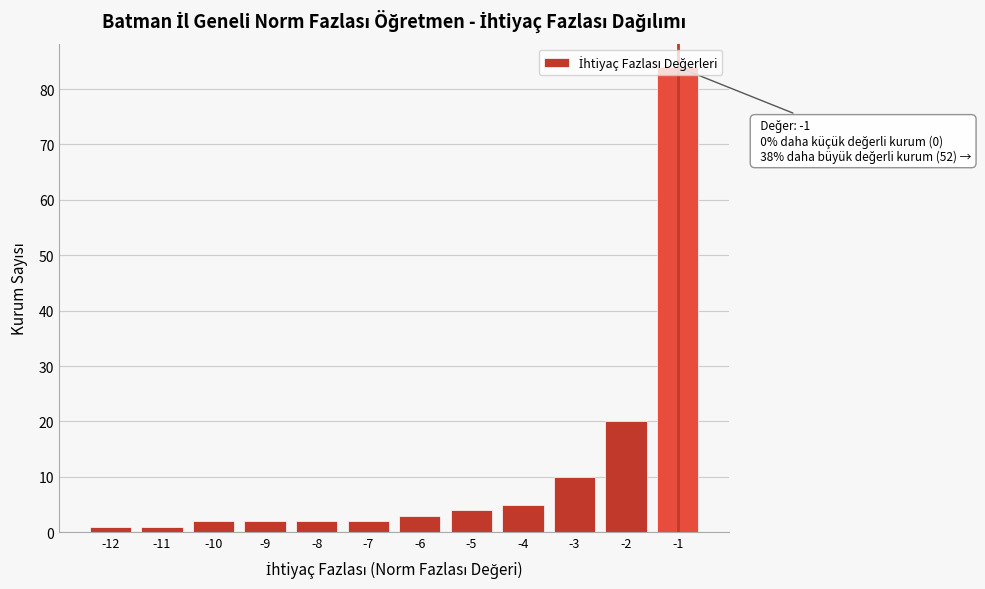

Over which range of the x-axis is the bar tallest?

-1.5 to -0.5